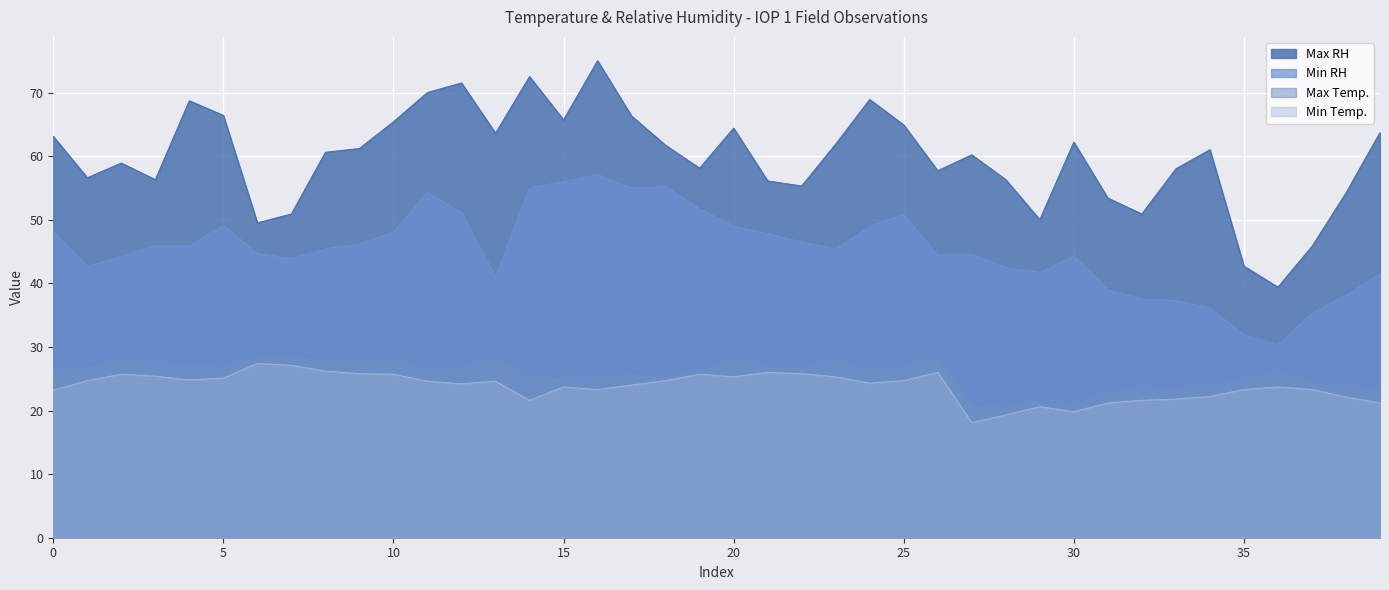

What is the spread (max minus min) of values at 27?

42.1